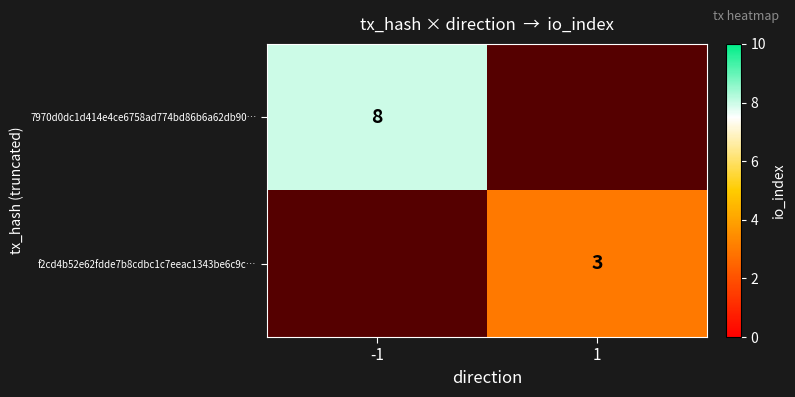

The value of 7970d0dc1d414e4ce6758ad774bd86b6a62db90… at -1 is 8. True or false?

True